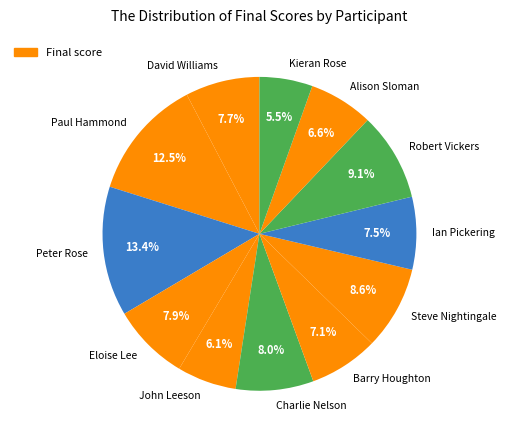

To the nearest percent, what is the average slice percentage?

8%